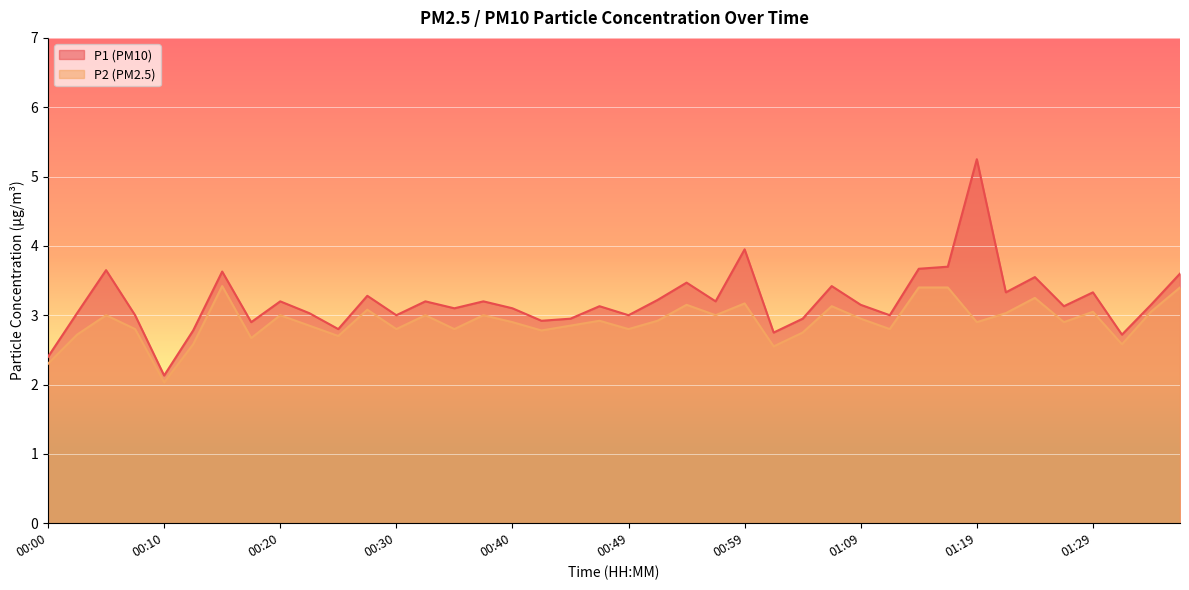

Which label corresponds to the largest value in the chart?

01:19